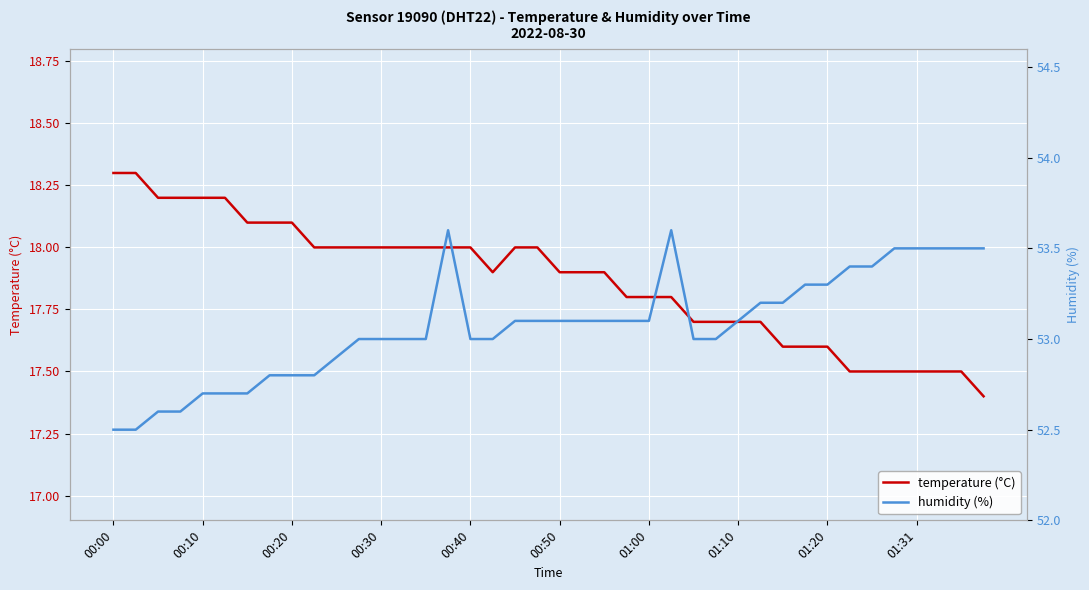

The value of temperature (°C) at 00:20 is 7.3. True or false?

False